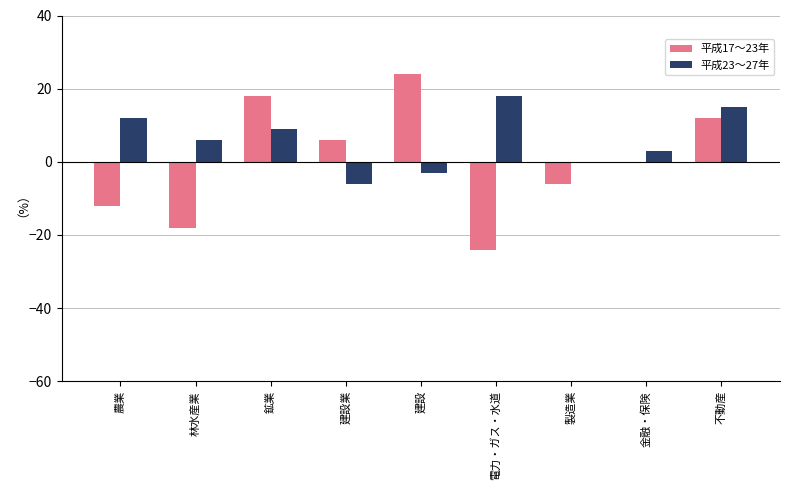

How many groups of bars are there?

9